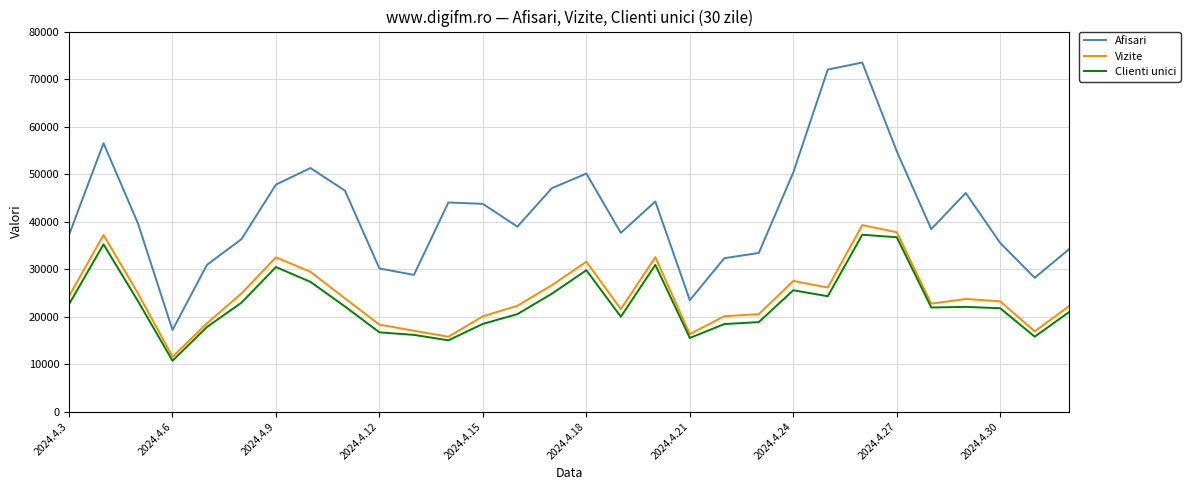

What is the difference between the maximum and minimum values in the Afisari series?

56295